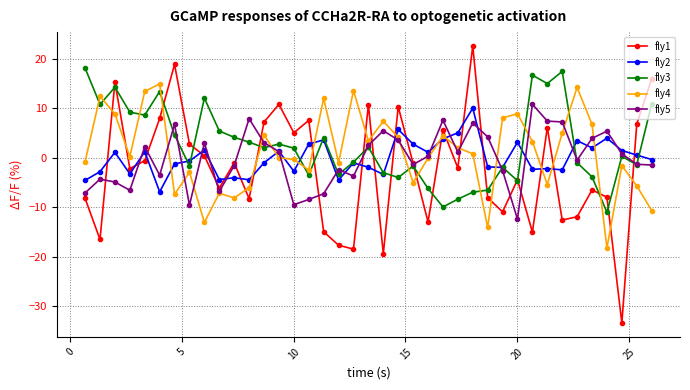

What is the smallest value displayed?

-33.4